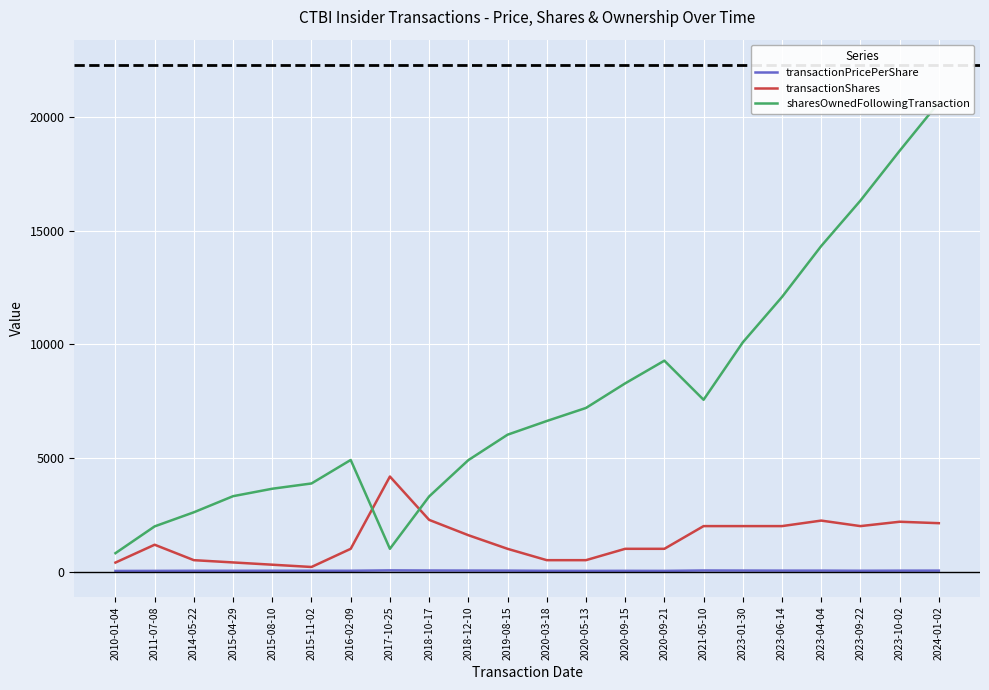

Which series has the largest range (max minus min)?

sharesOwnedFollowingTransaction